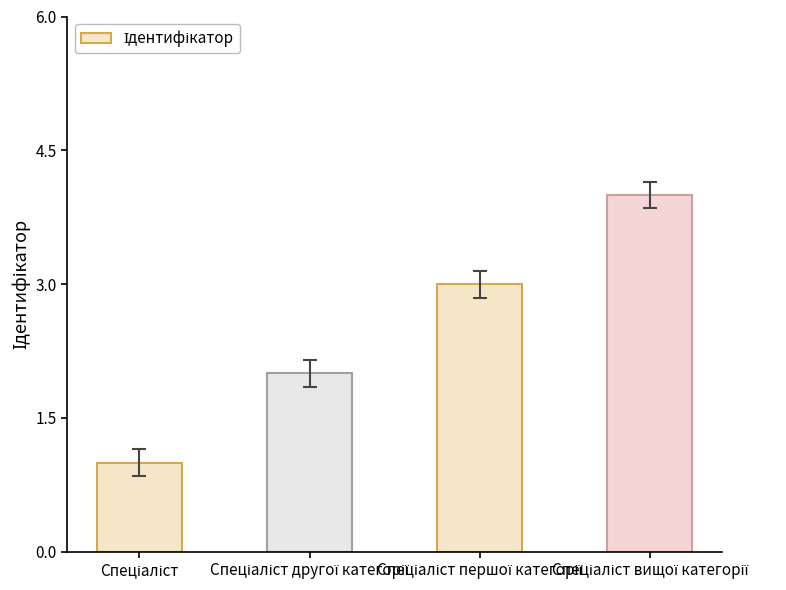

What is the value of the 1st bar from the left?

1